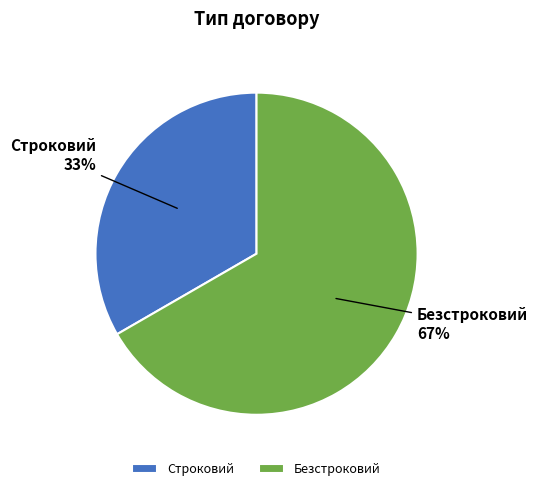

Between Строковий and Безстроковий, which is larger?

Безстроковий